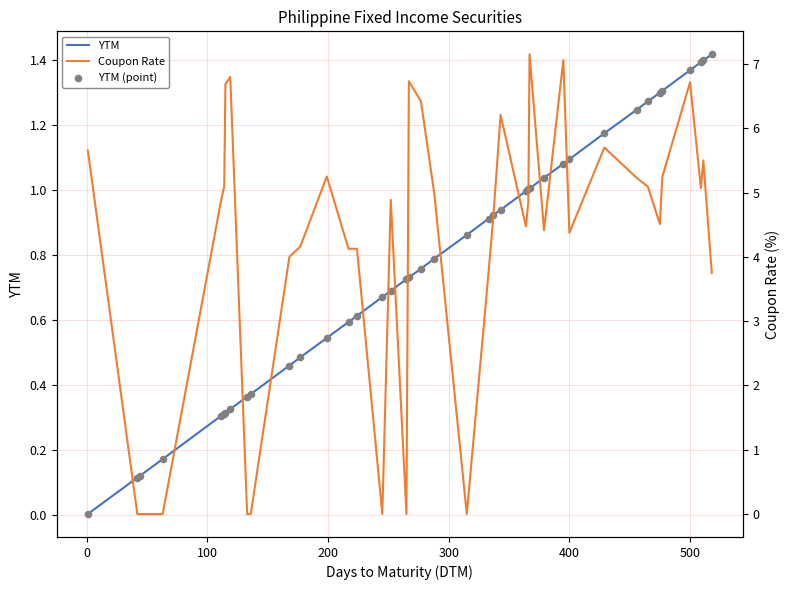

Which series reaches the maximum Y coordinate?

Coupon Rate